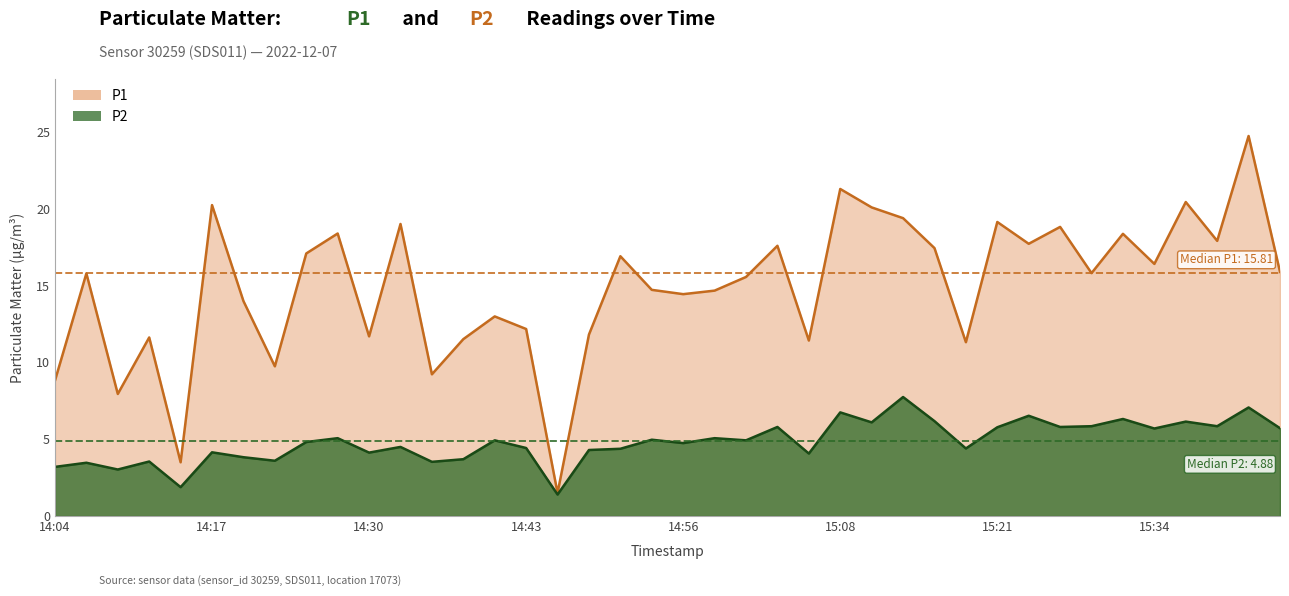

Does the chart have visible grid lines?

No